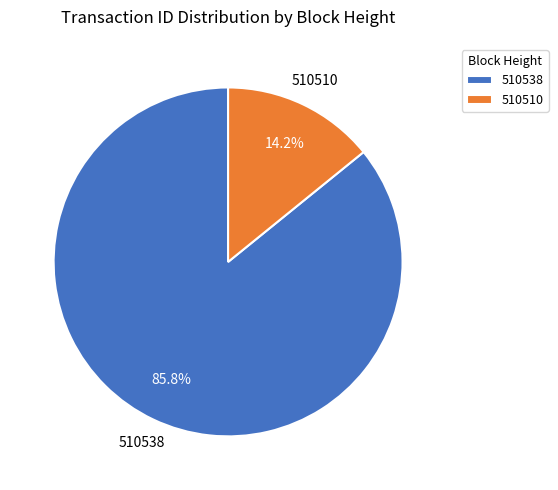

Rank the categories by value from highest to lowest.

510538, 510510